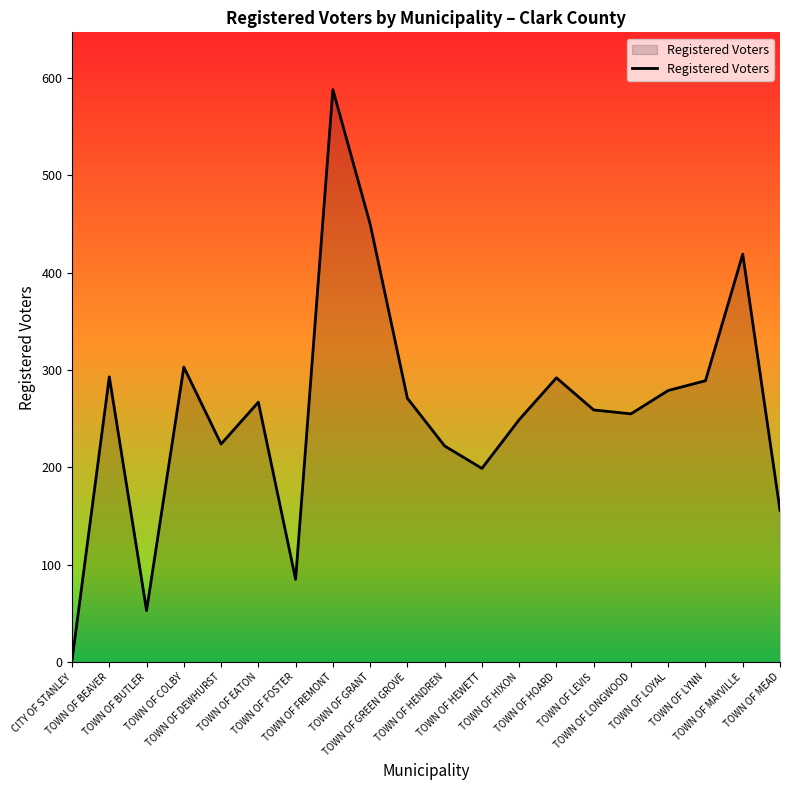

Reading left to right, transcribe all the data shown in this chart.

2	293	53	303	224	267	85	588	450	271	222	199	249	292	259	255	279	289	419	156